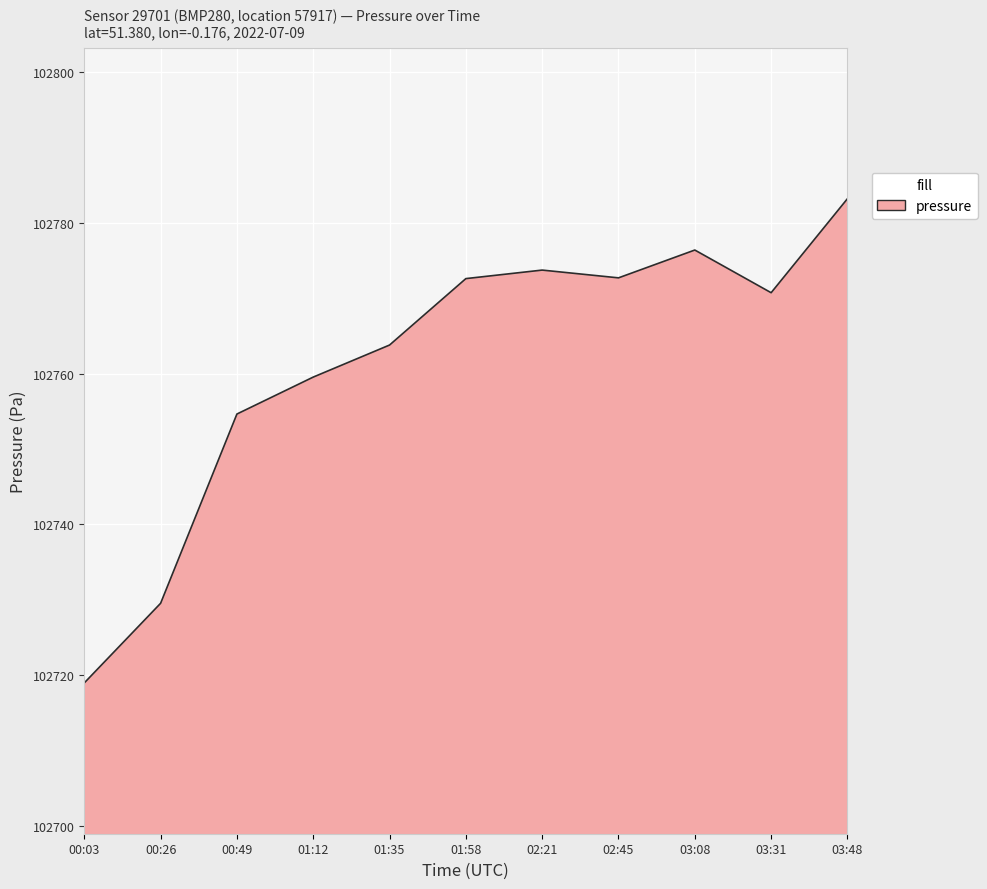

What is the change in value from 01:12 to 01:58?

+13.1